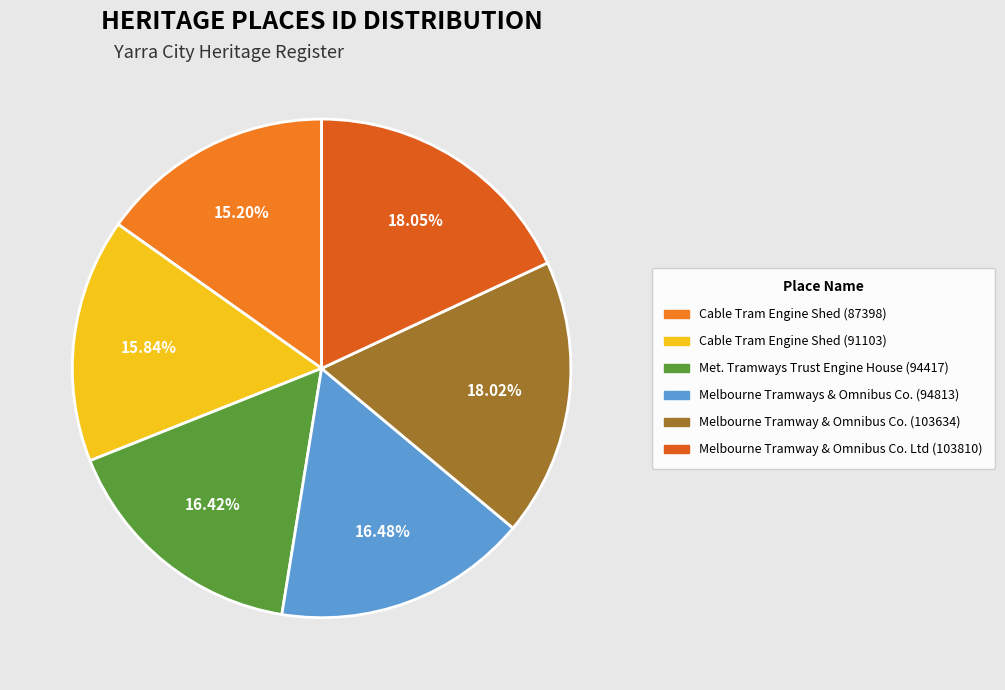

To the nearest percent, what is the difference between the largest and smallest slice percentages?

3%